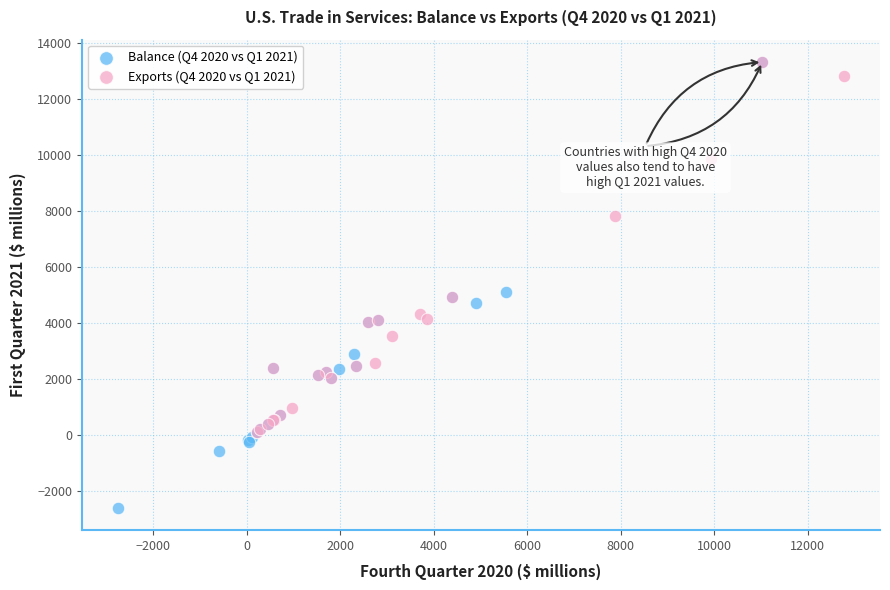

Which series has the largest Y range (max minus min)?

Balance (Q4 2020 vs Q1 2021)